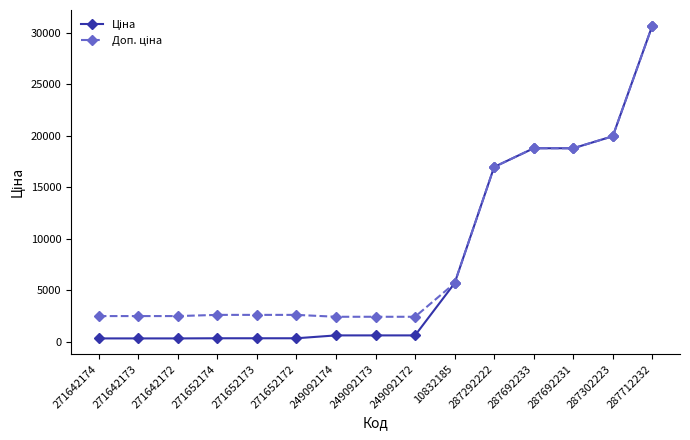

What position from the right is 287292222?

5